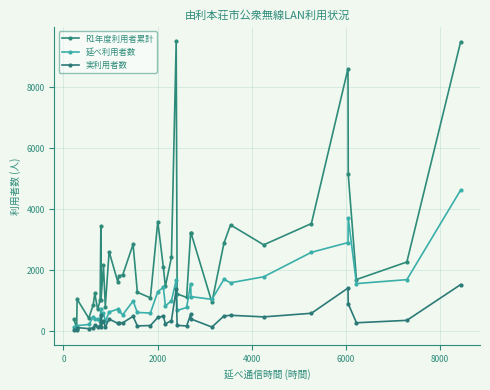

What is the minimum value shown in the chart?

31